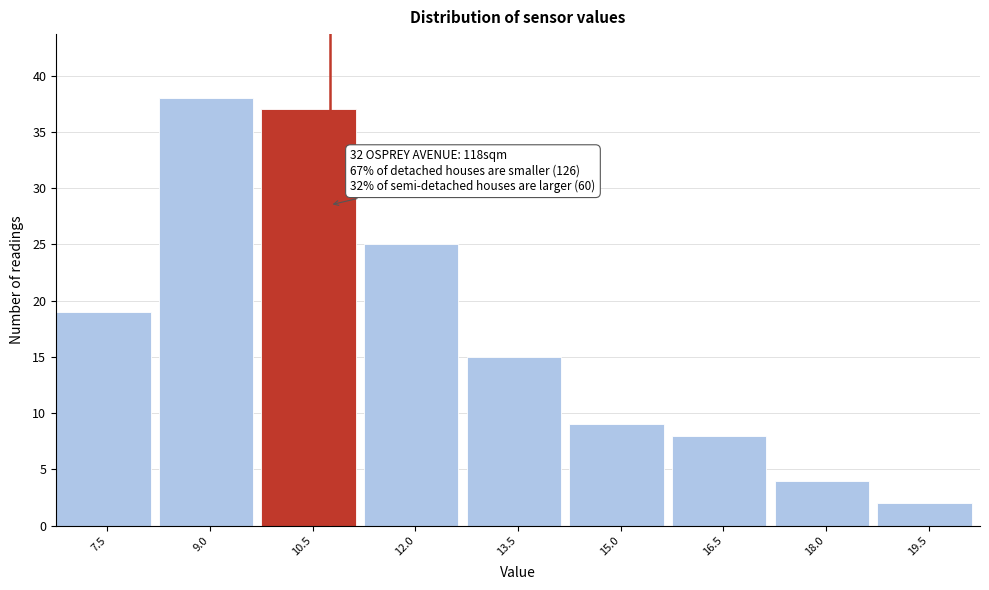

Reading left to right, transcribe all the data shown in this chart.

7.5=19	9.0=38	10.5=37	12.0=25	13.5=15	15.0=9	16.5=8	18.0=4	19.5=2